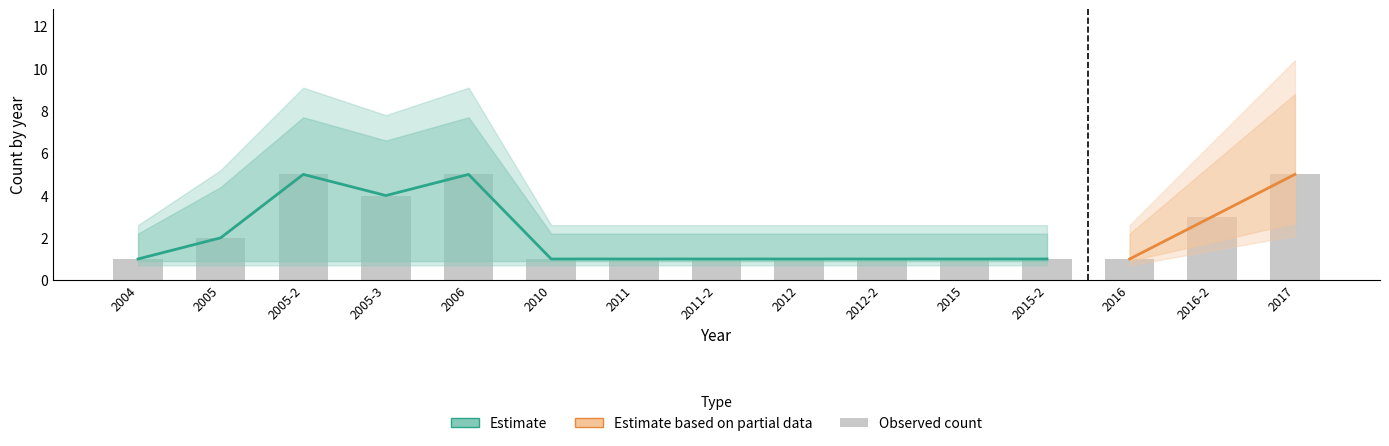

Reading right to left, transcribe all the data shown in this chart.

Count_lower: 3	2	1	1	1	1	1	1	1	1	1	1	1	1	1
Count_mid: 5	3	1	1	1	1	1	1	1	1	5	4	5	2	1
Count_upper: 8	5	2	2	2	2	2	2	2	2	7	6	7	4	2
Count_bar: 5	3	1	1	1	1	1	1	1	1	5	4	5	2	1